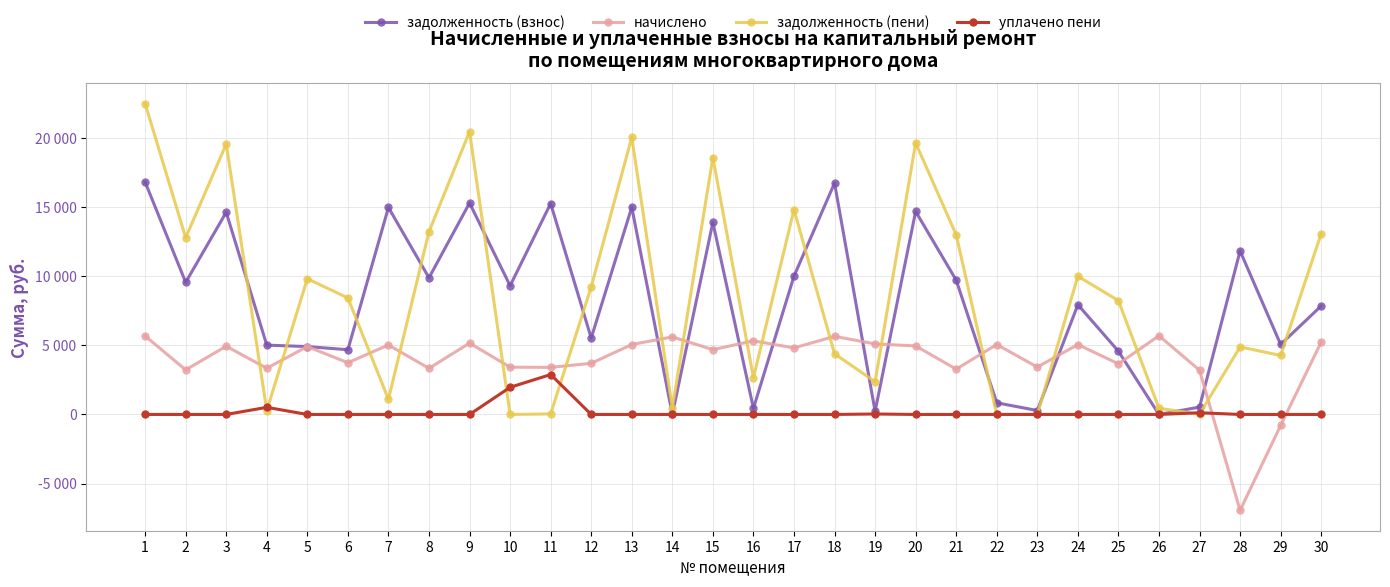

Reading left to right, extract all data points from this chart.

задолженность (взнос): 1=16819.2	2=9561.6	3=14630.4	4=5015.5	5=4911.8	6=4683.9	7=14976.0	8=9888.0	9=15302.4	10=9313.9	11=15264.0	12=5528.5	13=14995.2	14=0.0	15=13900.8	16=443.9	17=10005.9	18=16742.4	19=227.0	20=14688.0	21=9715.2	22=843.5	23=285.2	24=7940.2	25=4576.0	26=0.0	27=533.5	28=11831.2	29=5064.1	30=7853.8
начислено: 1=5676.5	2=3227.0	3=4937.8	4=3343.7	5=4911.8	6=3745.4	7=5028.7	8=3337.2	9=5164.6	10=3421.4	11=3405.4	12=3700.1	13=5060.9	14=5611.7	15=4691.5	16=5326.6	17=4814.6	18=5650.6	19=5106.2	20=4957.2	21=3278.9	22=5060.9	23=3427.9	24=5060.9	25=3661.2	26=5695.9	27=3201.1	28=-6940.8	29=-797.2	30=5235.8
задолженность (пени): 1=22495.7	2=12788.6	3=19568.2	4=278.6	5=9823.7	6=8429.3	7=1102.7	8=13225.2	9=20467.0	10=0.0	11=39.8	12=9228.6	13=20056.1	14=467.4	15=18592.3	16=2656.8	17=14820.5	18=4393.0	19=2366.7	20=19645.2	21=12994.1	22=0.0	23=0.0	24=10001.1	25=8237.2	26=447.5	27=12.4	28=4890.4	29=4267.0	30=13089.6
уплачено пени: 1=0.0	2=0.0	3=0.0	4=514.7	5=0.0	6=0.0	7=0.0	8=0.0	9=0.0	10=1964.6	11=2887.1	12=0.0	13=0.0	14=0.0	15=0.0	16=0.4	17=0.0	18=0.0	19=33.5	20=0.0	21=0.0	22=0.9	23=0.9	24=0.0	25=0.0	26=0.0	27=122.7	28=0.0	29=0.0	30=0.0